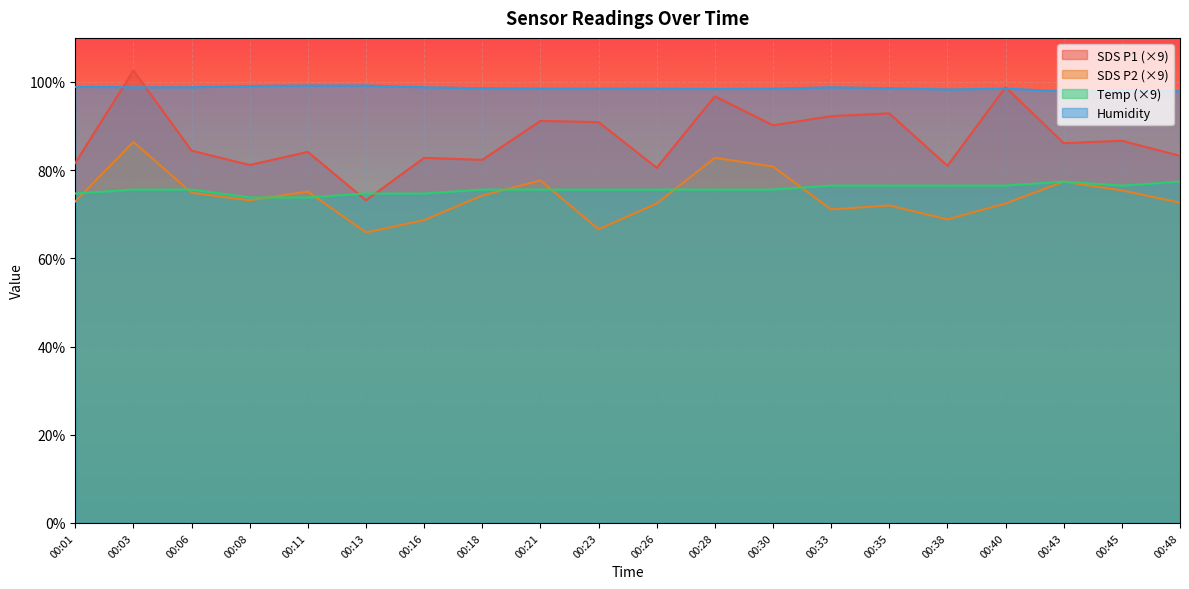

What is the minimum value shown in the chart?

65.9